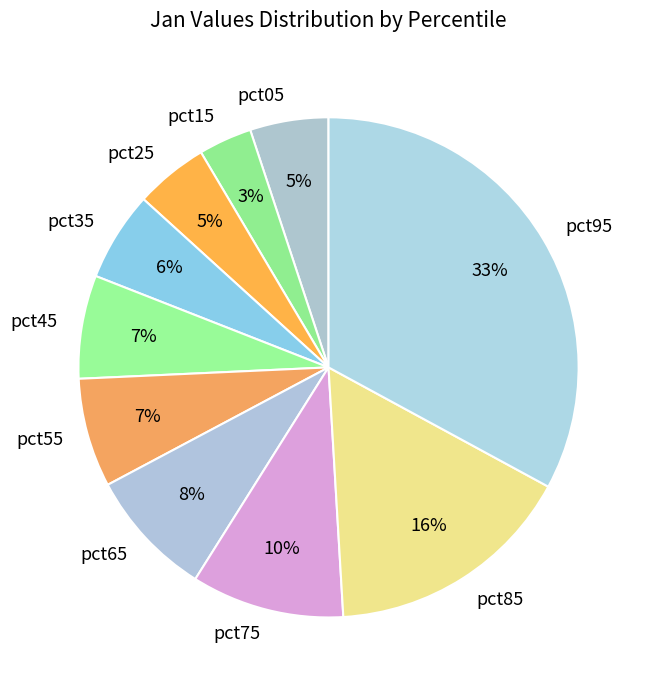

To the nearest percent, what is the difference between the pct75 and pct05 slice percentages?

5%